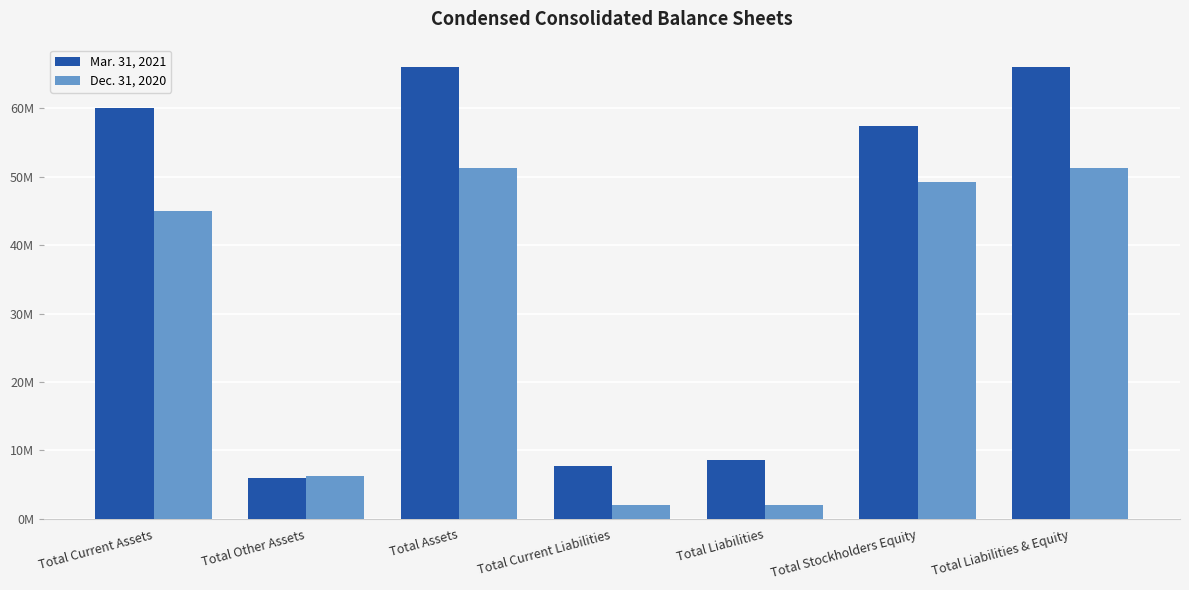

True or false: Dec. 31, 2020 has a value of 6203000 at Total Other Assets.

True